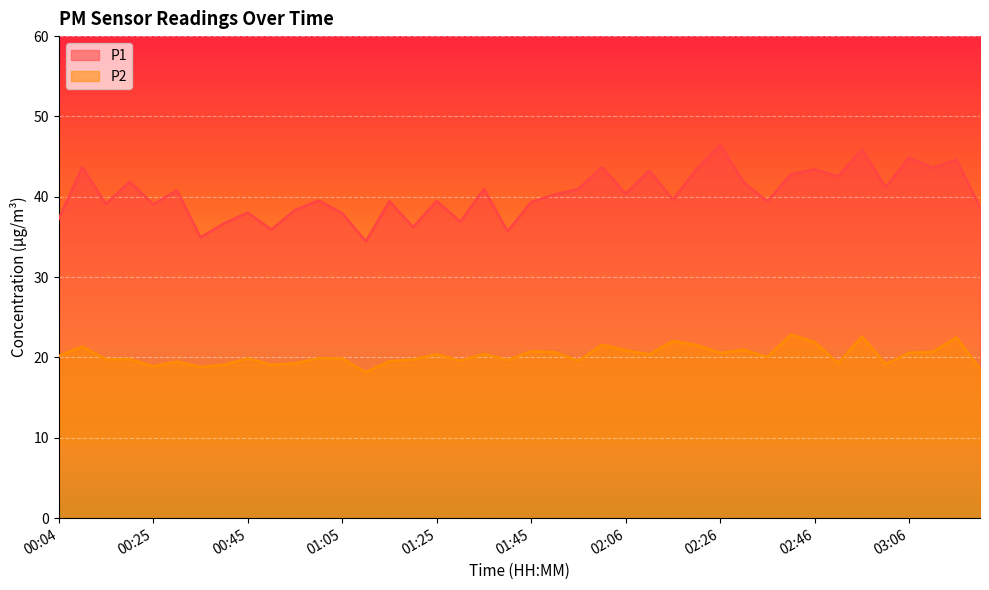

What is the spread (max minus min) of values at 02:36?

19.4